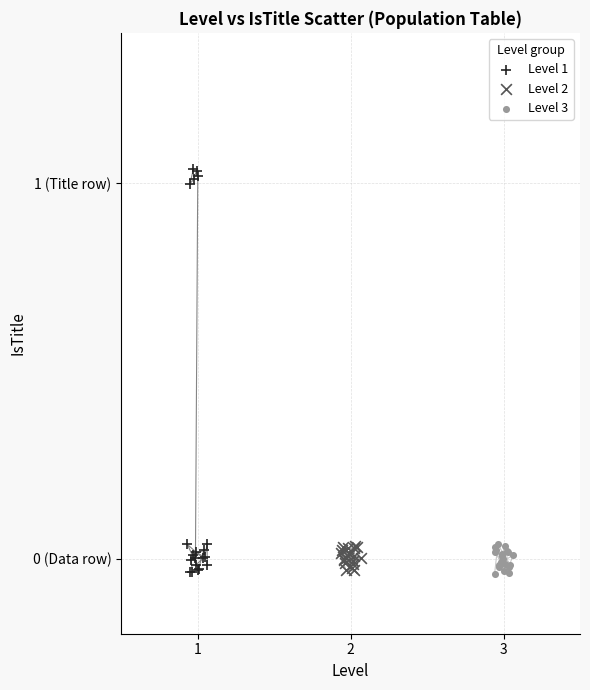

Which series has the largest Y range (max minus min)?

Level 1